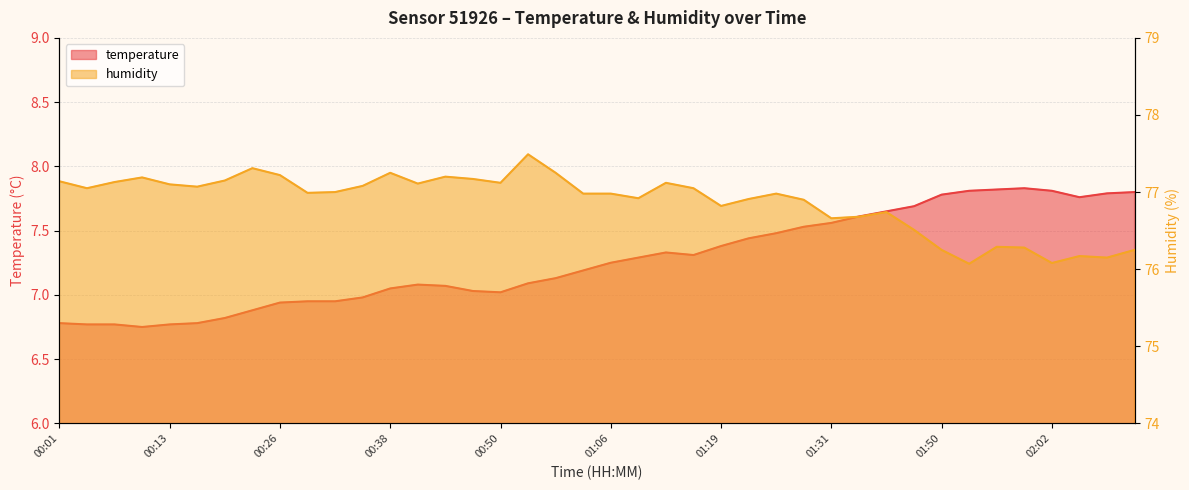

Reading right to left, what are all the values shown in this chart?

temperature: 7.8	7.8	7.8	7.8	7.8	7.8	7.8	7.8	7.7	7.7	7.6	7.6	7.5	7.5	7.4	7.4	7.3	7.3	7.3	7.2	7.2	7.1	7.1	7.0	7.0	7.1	7.1	7.0	7.0	7.0	7.0	6.9	6.9	6.8	6.8	6.8	6.8	6.8	6.8	6.8
humidity: 76.2	76.2	76.2	76.1	76.3	76.3	76.1	76.2	76.5	76.7	76.7	76.7	76.9	77.0	76.9	76.8	77.0	77.1	76.9	77.0	77.0	77.2	77.5	77.1	77.2	77.2	77.1	77.2	77.1	77.0	77.0	77.2	77.3	77.2	77.1	77.1	77.2	77.1	77.0	77.1